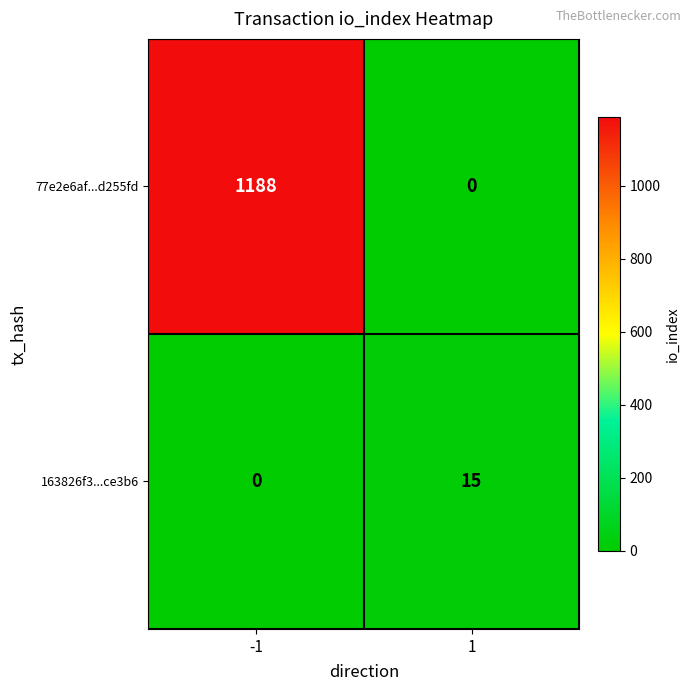

What is the sum of all 77e2e6af...d255fd values?

1188